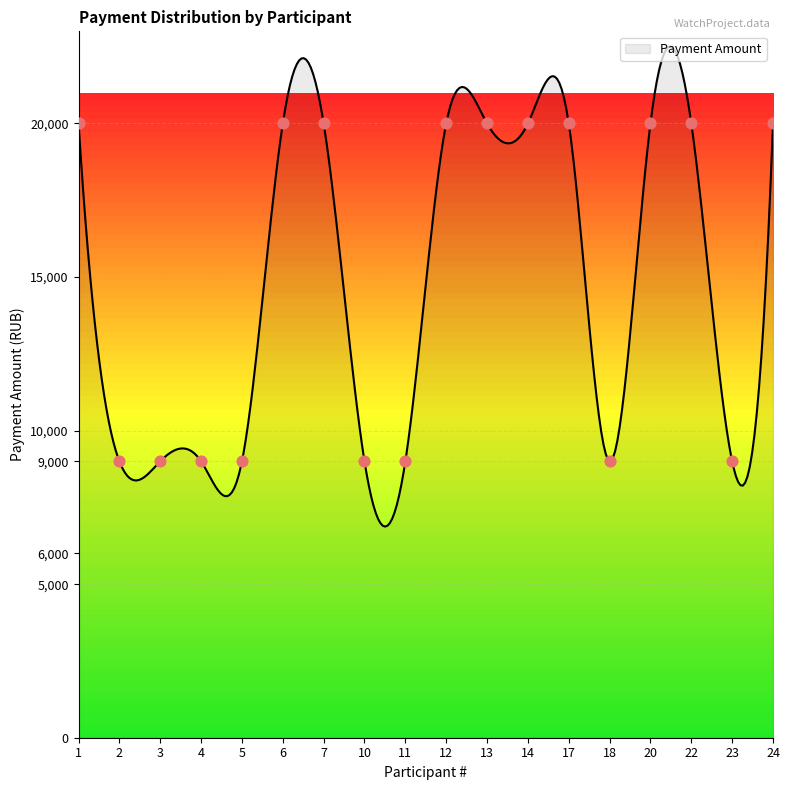

Approximately how many times larger is the value at 20 compared to 13?

1.0